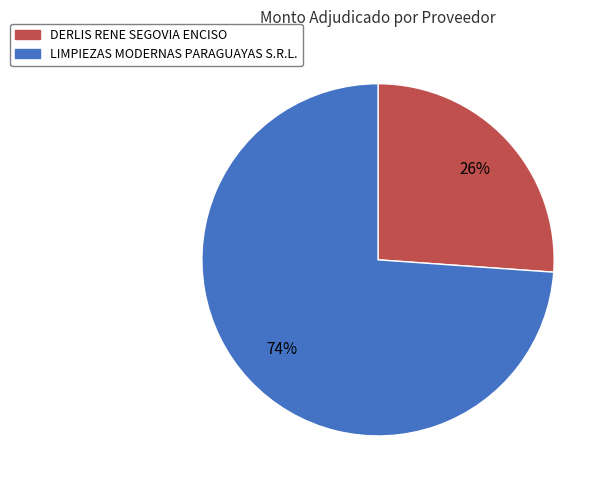

What is the smallest slice in the pie chart?

DERLIS RENE SEGOVIA ENCISO